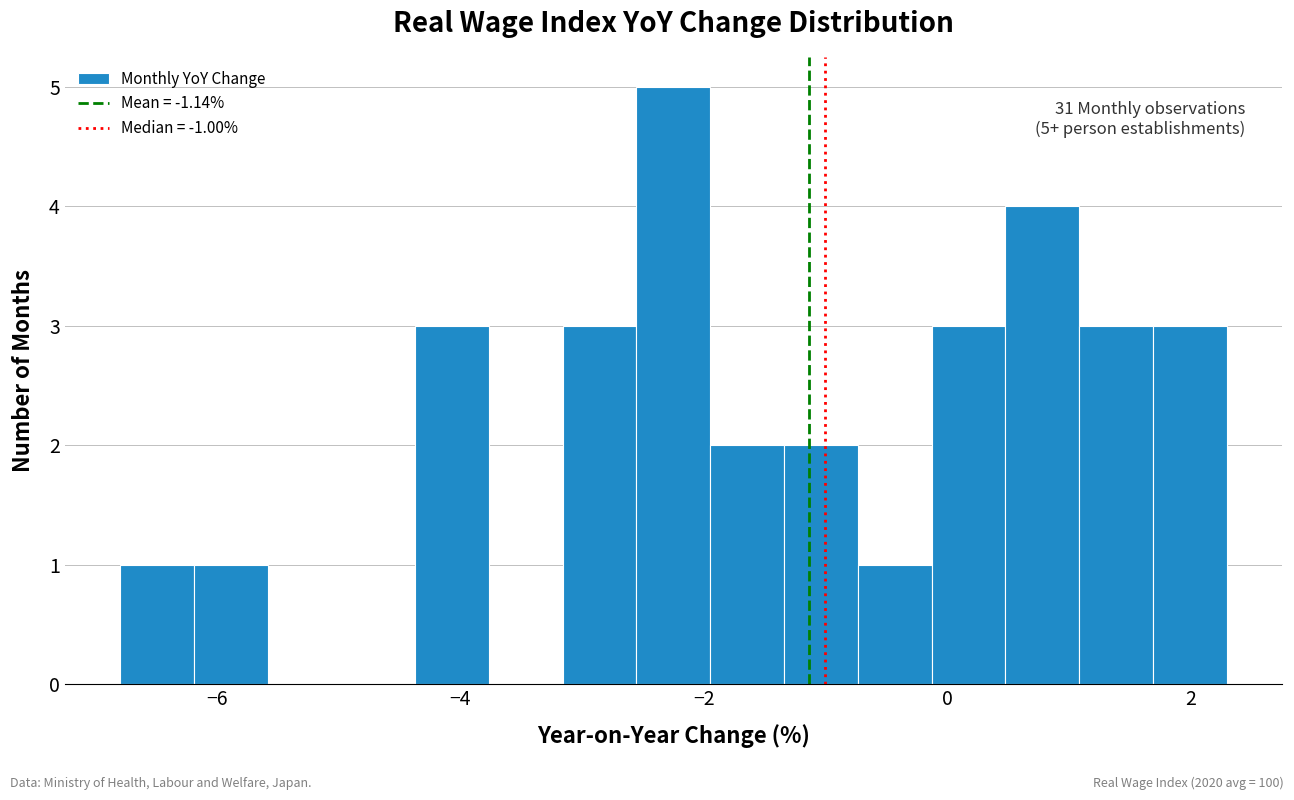

Around what value on the x-axis is the tallest bar? Give the approximate position of its centre, as read against the axis.

-2.2